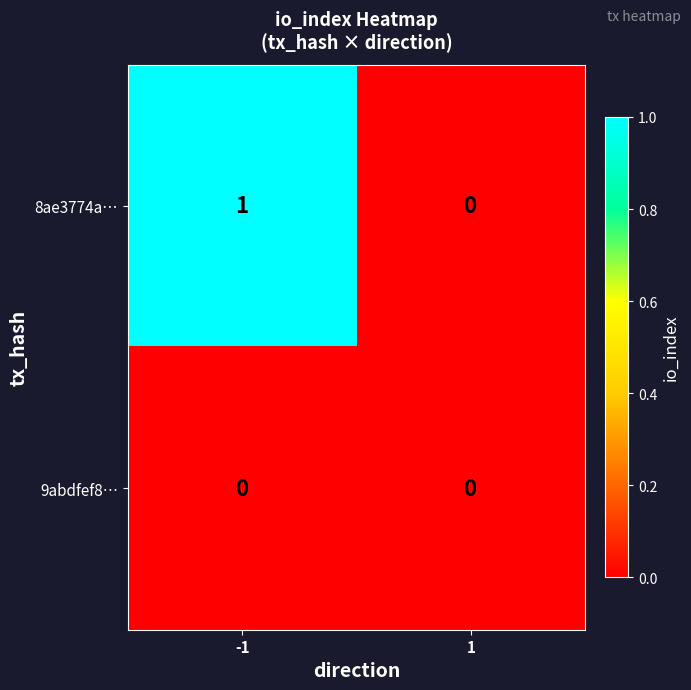

List the series in order of their overall mean, highest first.

8ae3774a…, 9abdfef8…